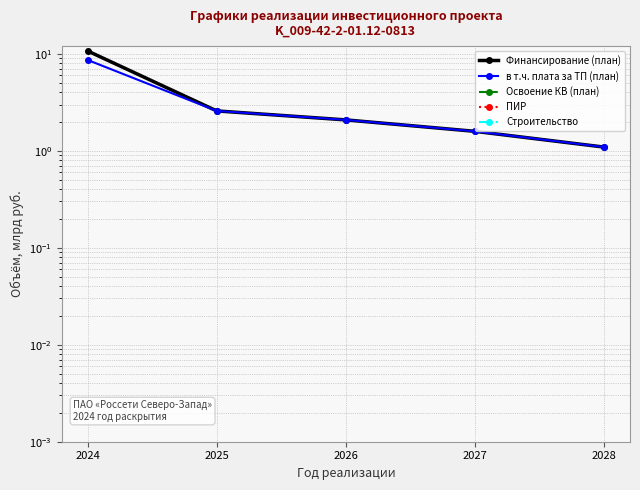

Reading right to left, list all the values displayed in this chart.

Финансирование (план): 1.1	1.6	2.1	2.6	10.7
в т.ч. плата за ТП (план): 1.1	1.6	2.1	2.6	8.6
Освоение КВ (план): 0.0	0.0	0.0	0.0	0.0
ПИР: 0.0	0.0	0.0	0.0	0.0
Строительство: 0.0	0.0	0.0	0.0	0.0